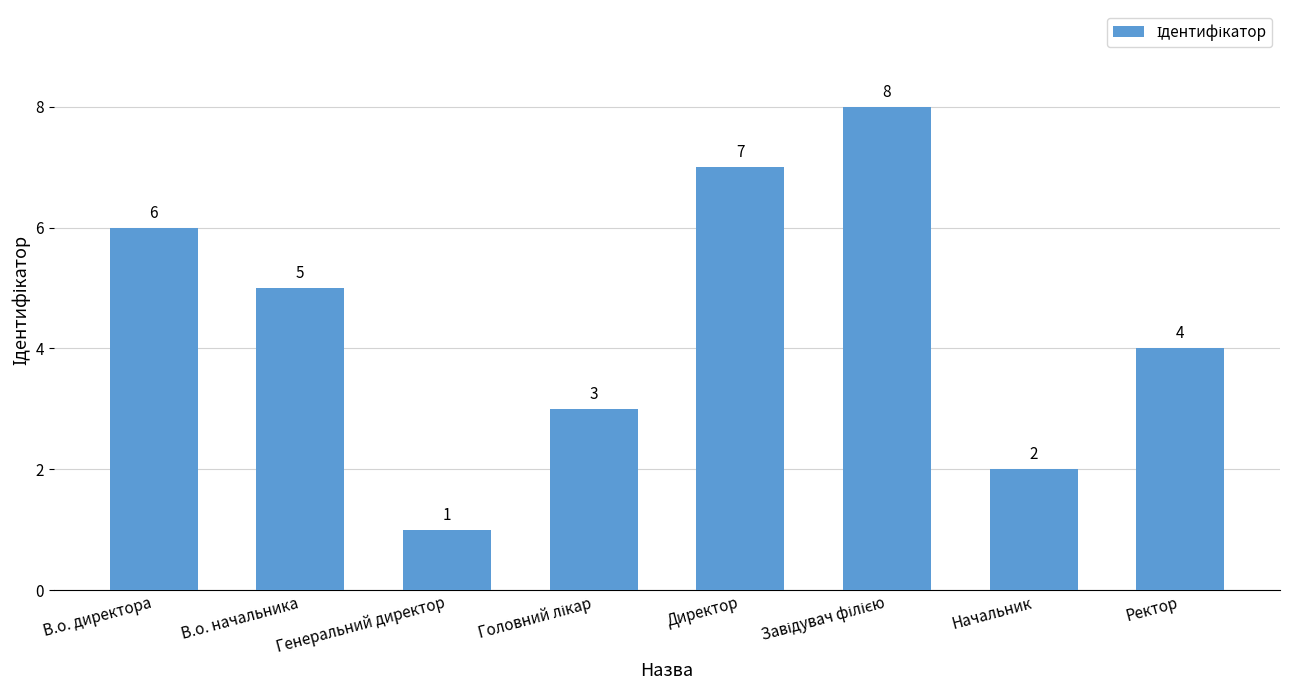

What is the sum of the values at Директор and Начальник?

9